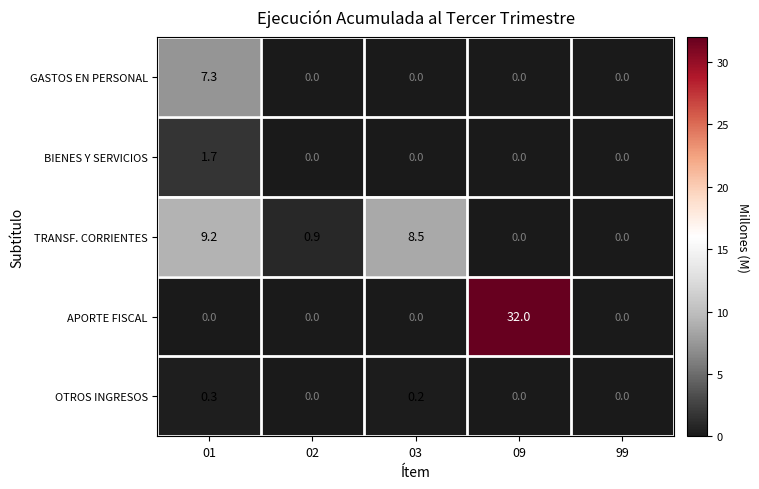

What is the difference between the OTROS INGRESOS values at 99 and 01?

0.3